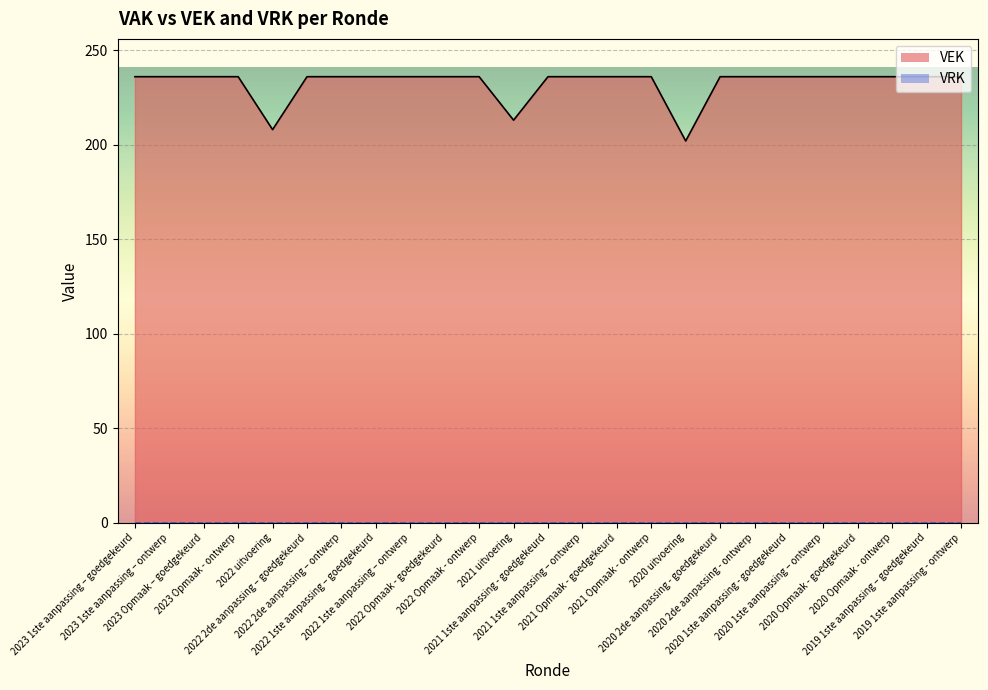

True or false: VRK line has more than 0 points higher than both neighbors.

False